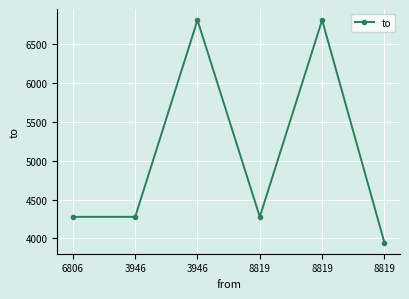

What is the smallest value displayed?

3946